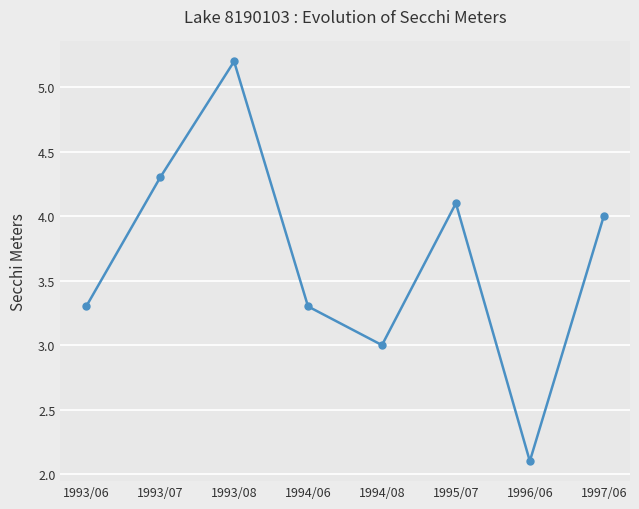

Does the chart have visible grid lines?

Yes